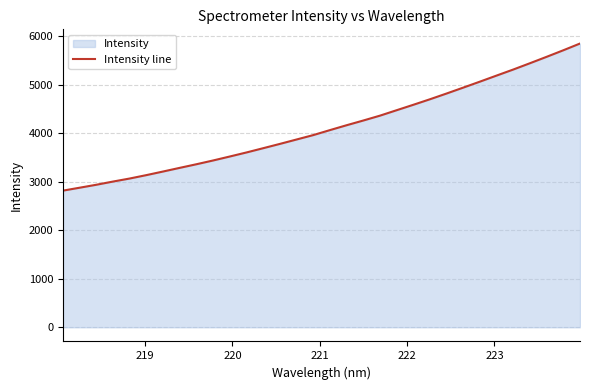

What is the greatest value displayed?

5855.0